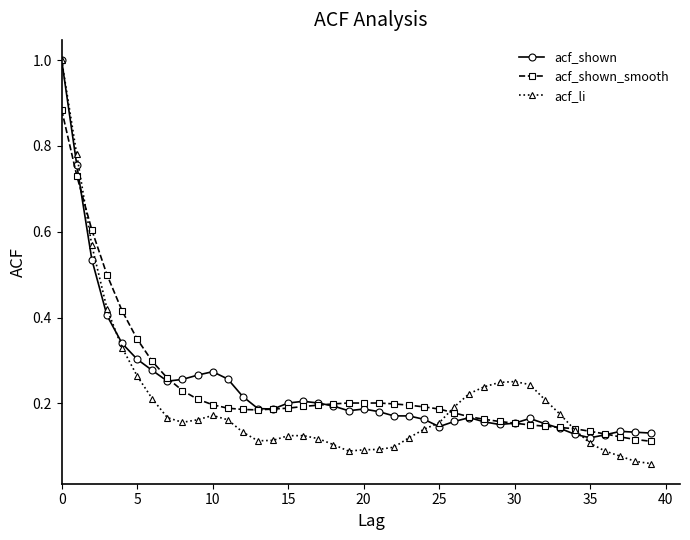

At how many categories does at least one series exceed 0?

40